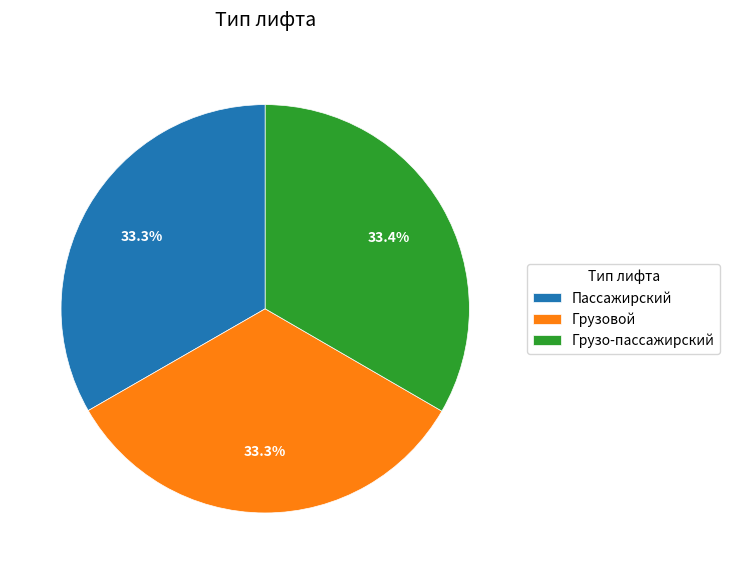

To the nearest percent, what portion does Пассажирский represent?

33%